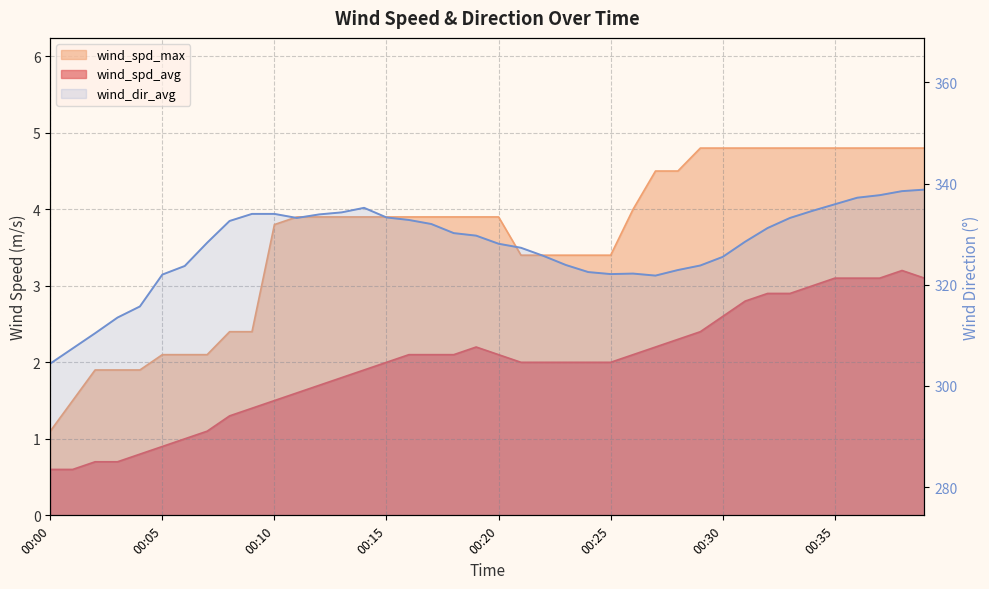

At which category does wind_spd_avg reach its first local peak?

00:19